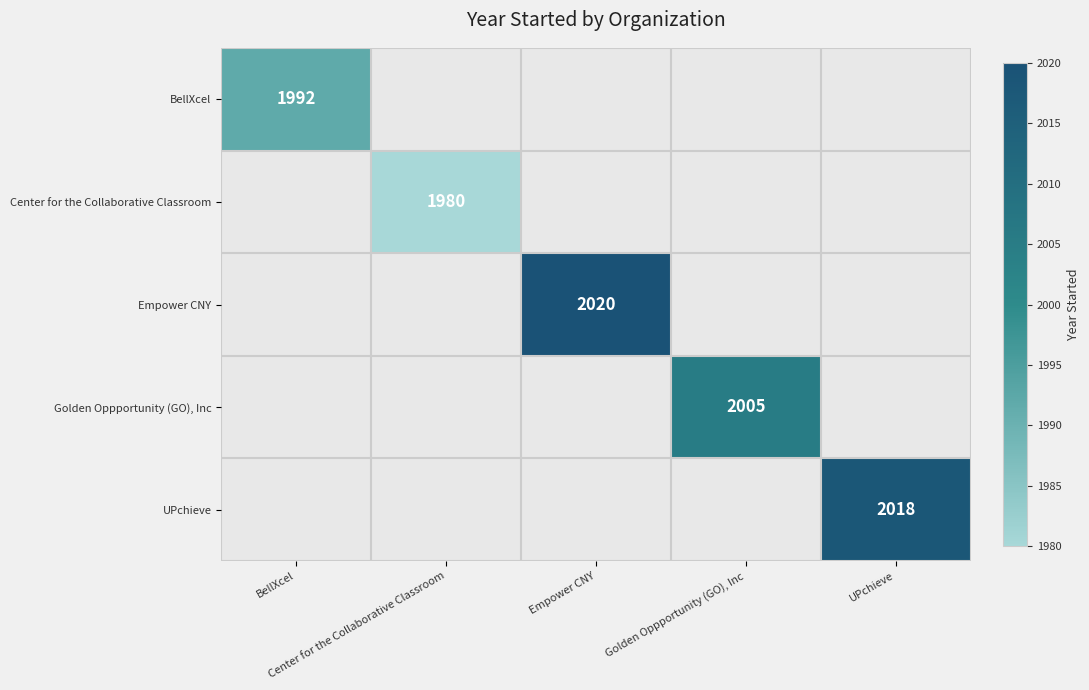

At how many categories does at least one series exceed 823?

5